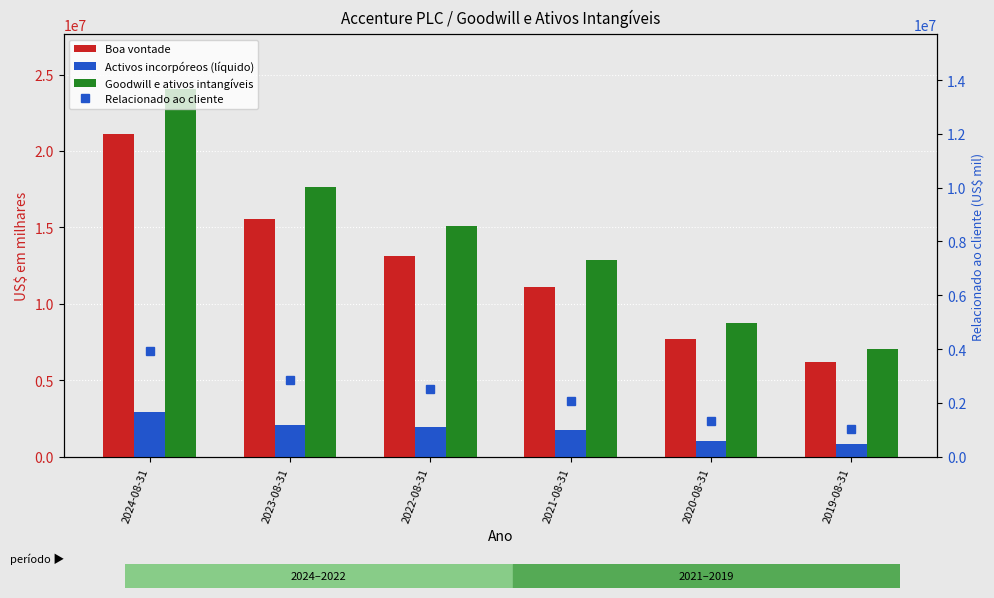

Read the Relacionado ao cliente value at 2024-08-31, to the nearest 10.

3924340